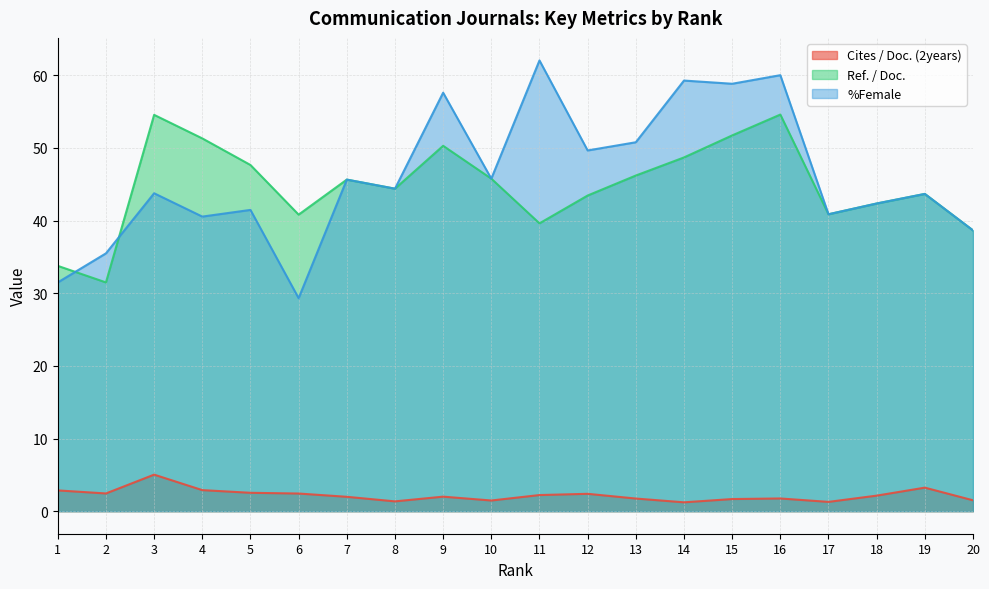

What is the total value across all series at 9?

109.9